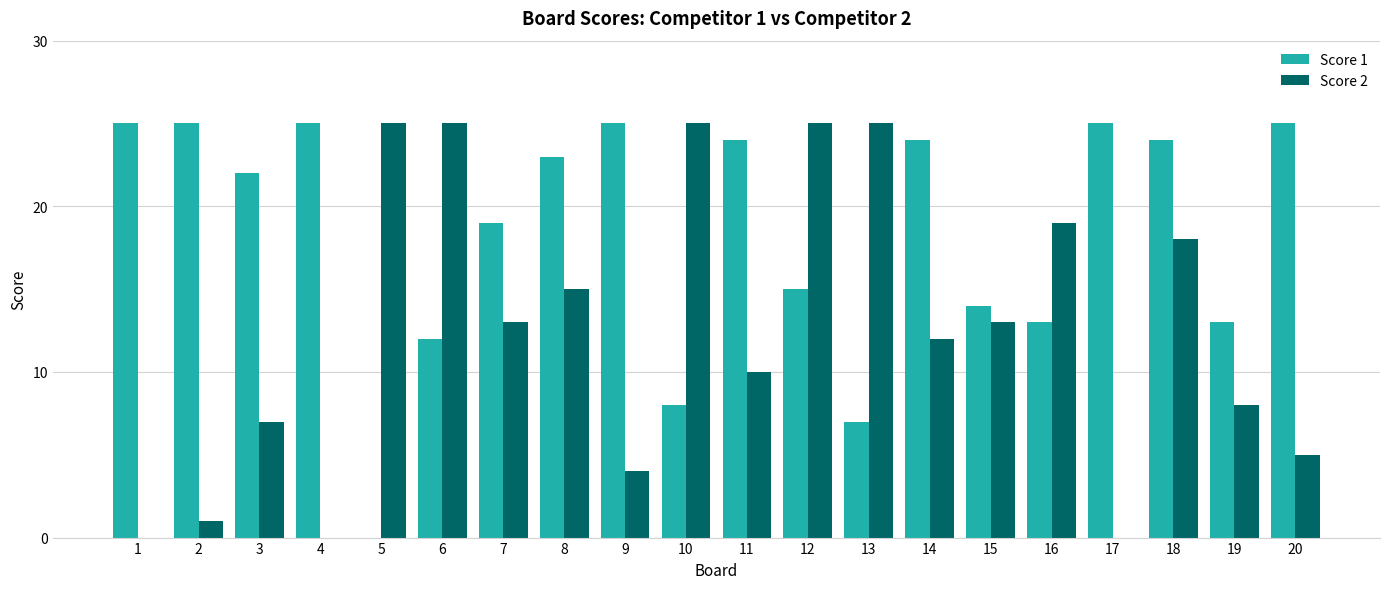

Which series has the largest total across all categories?

Score 1